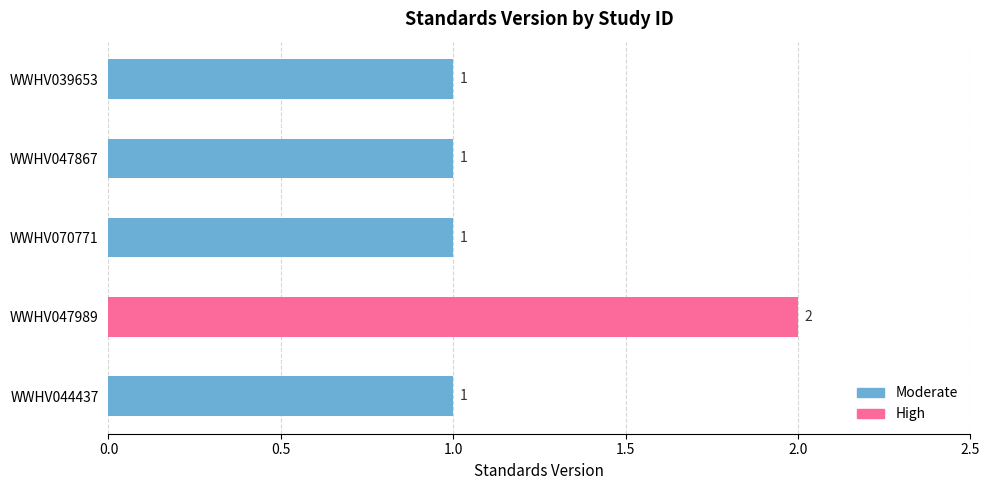

Reading left to right, what are all the values shown in this chart?

1	1	1	2	1